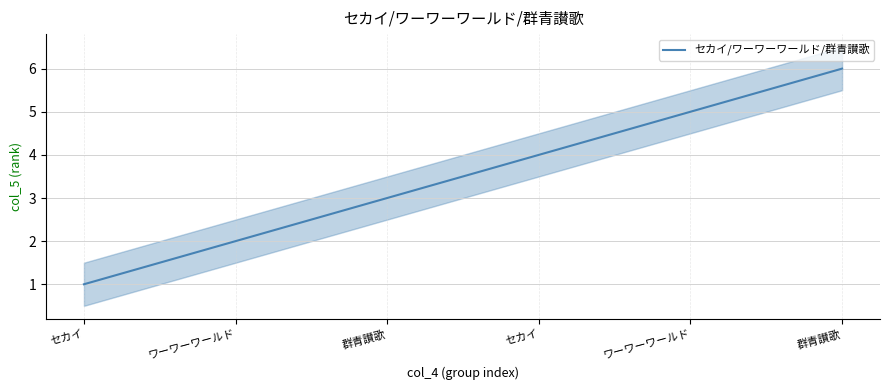

At which label is the value closest to 3?

群青讃歌